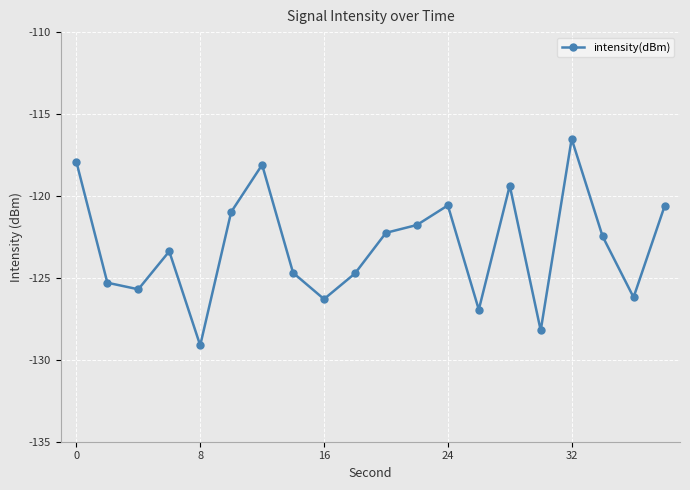

Reading left to right, extract all data points from this chart.

-117.9	-125.3	-125.7	-123.4	-129.1	-121.0	-118.1	-124.7	-126.3	-124.7	-122.3	-121.8	-120.6	-126.9	-119.4	-128.2	-116.5	-122.5	-126.2	-120.6